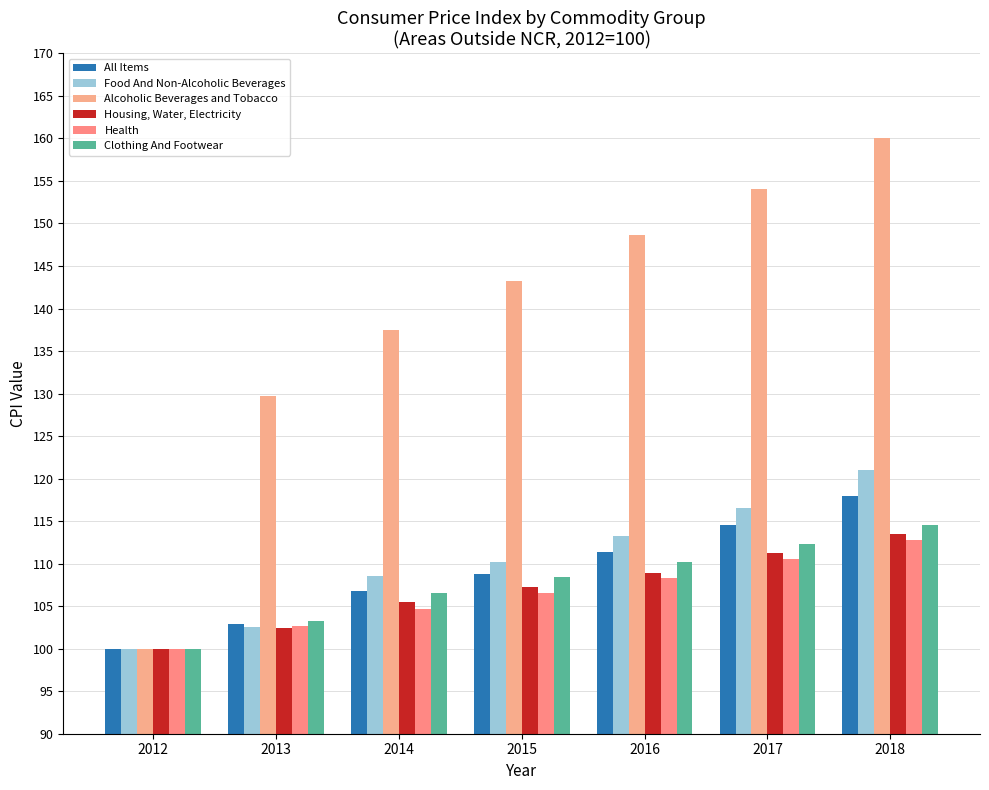

What is the value of the Health bar at the 1st from the left?

100.0